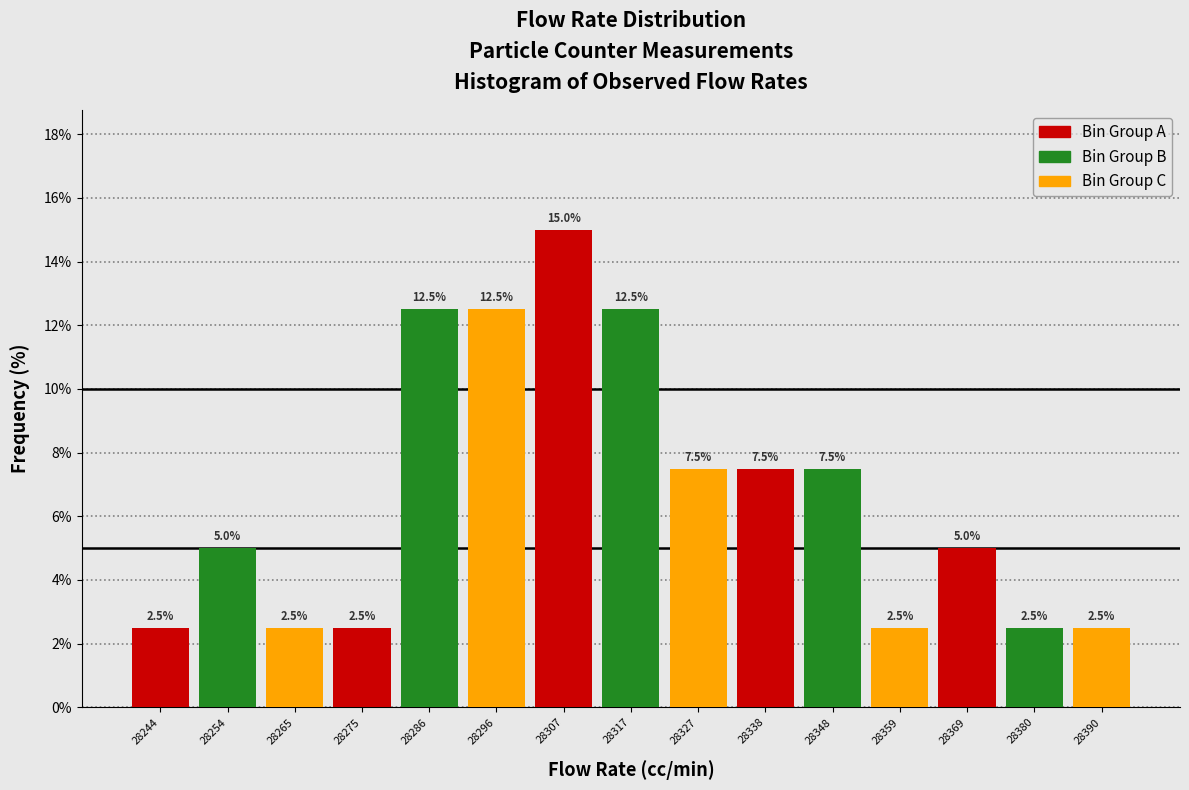

What is the total value across all series at 28317?

35.0